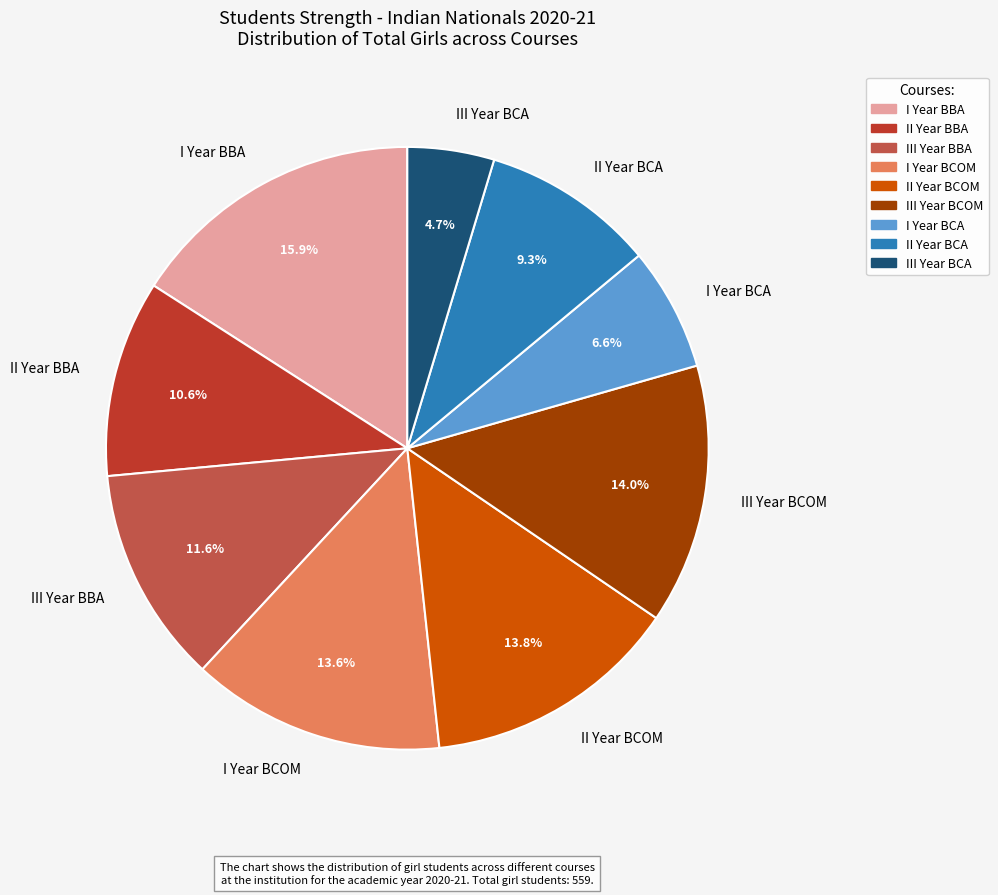

What is the ratio of the value at III Year BBA to the value at I Year BCOM?

0.9